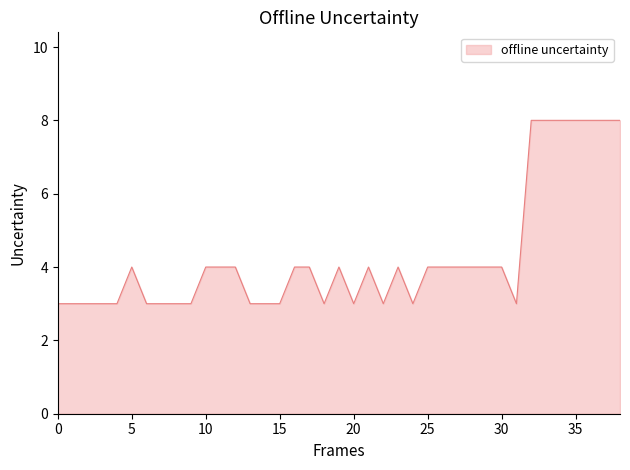

What is the smallest value displayed?

3